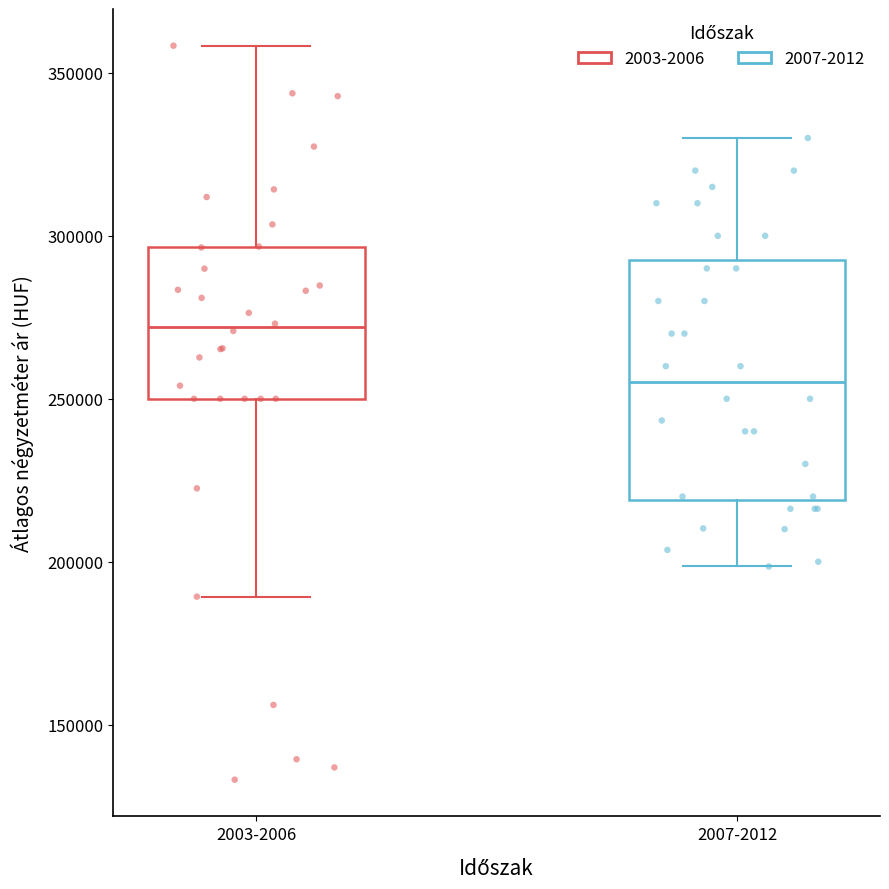

Comparing the boxes themselves (not the whiskers), which one is the tallest?

2007-2012